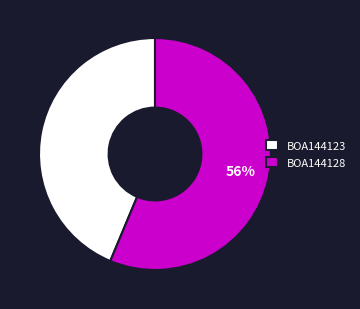

What percentage is the BOA144128 slice, to the nearest percent?

56%